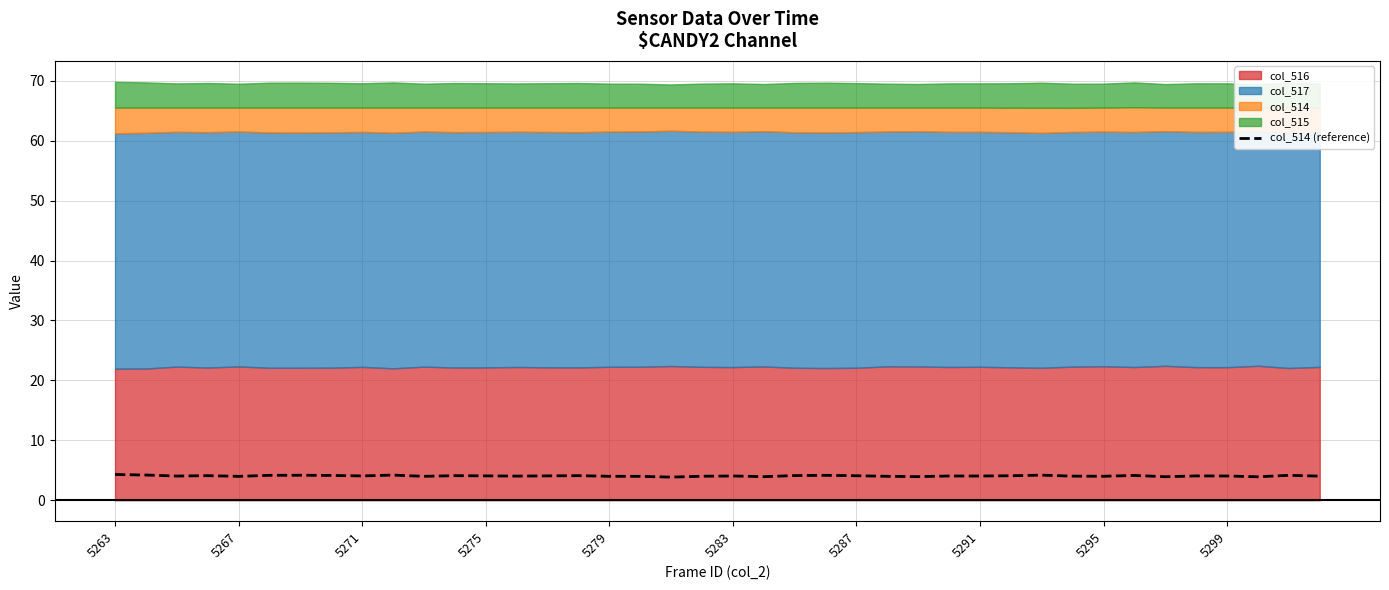

True or false: col_514 (reference) has a value of 4.1 at 5287.

True